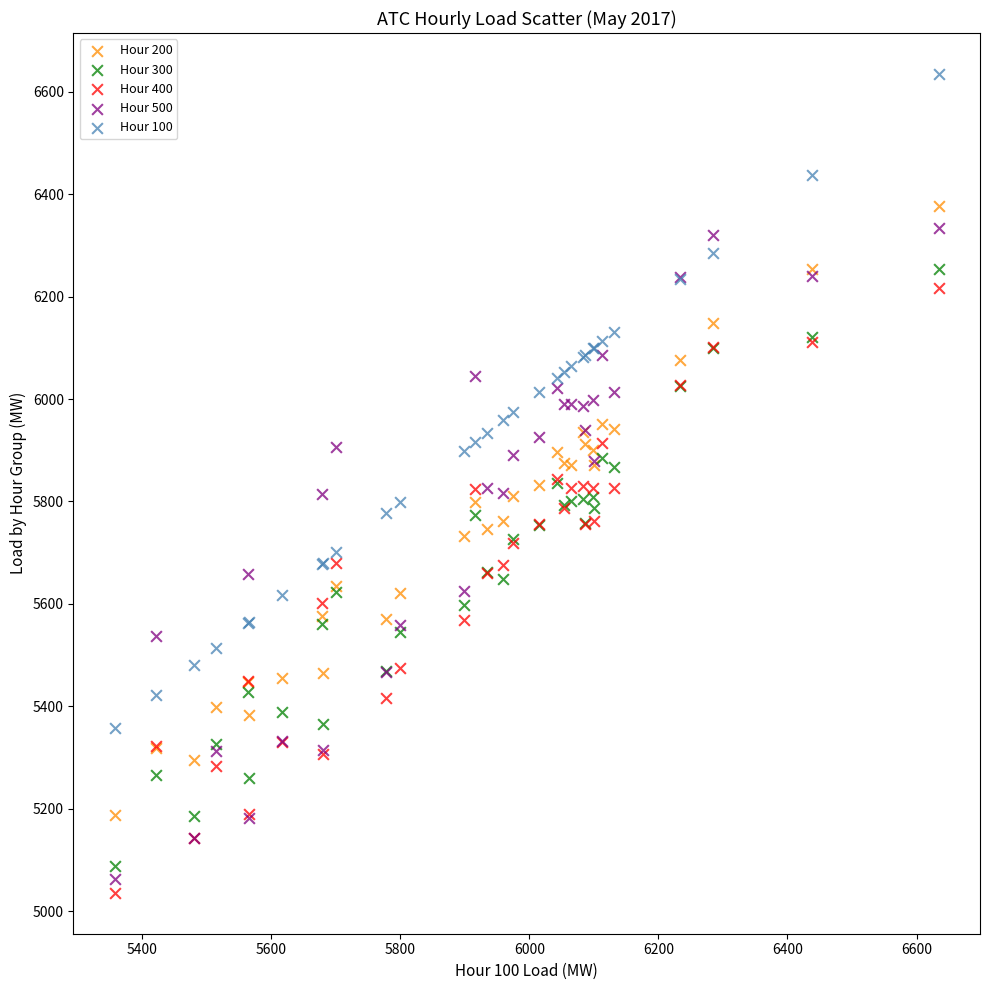

What is the X range (max minus min) for the scatter plot?

1277.4